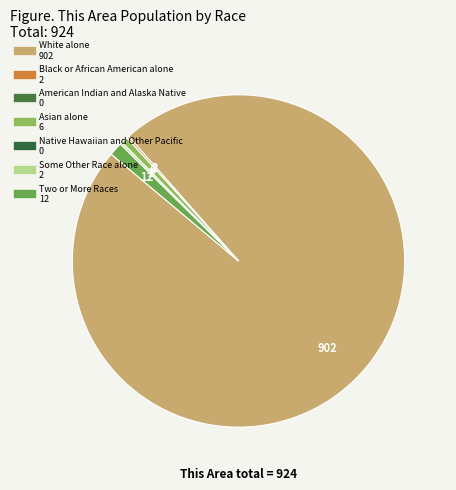

Which slice is the smallest?

American Indian and Alaska Native